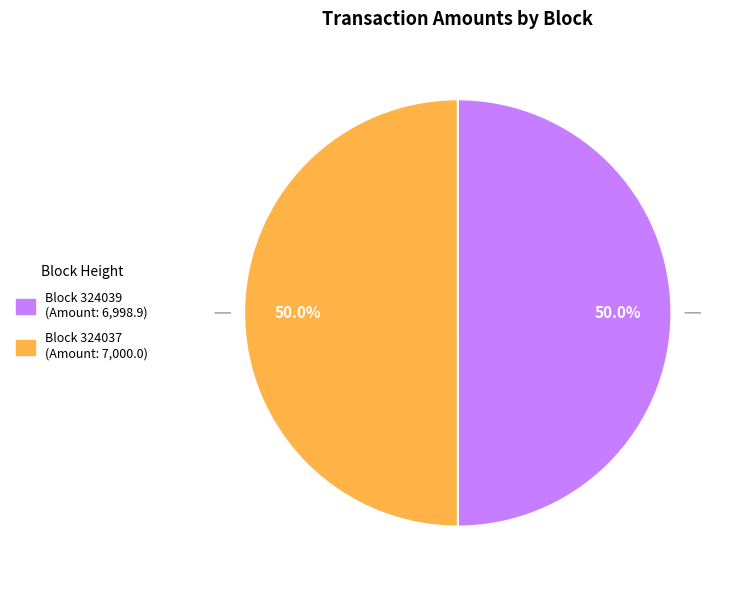

To the nearest percent, what is the average slice percentage?

50%